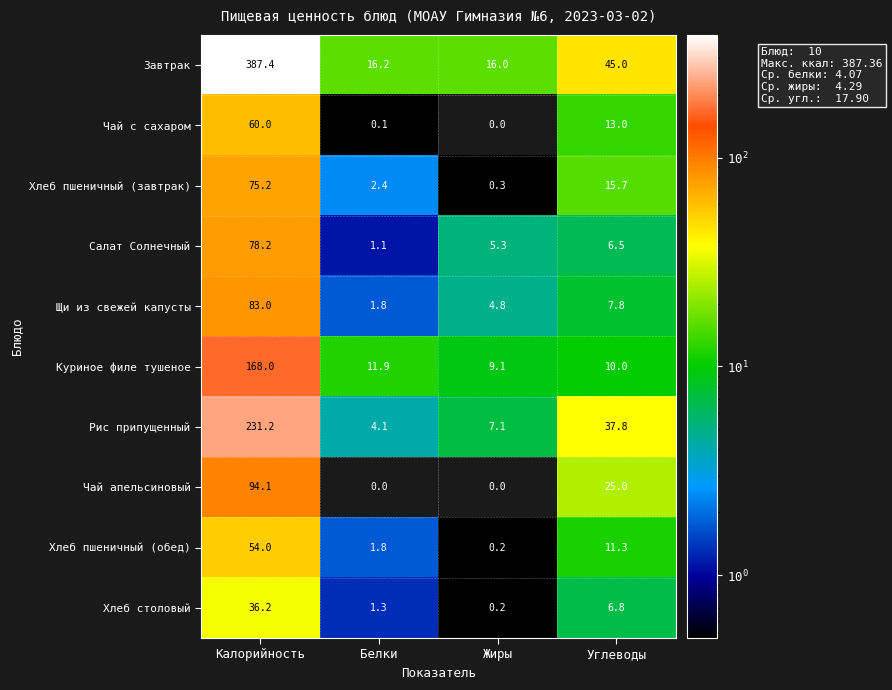

What is the total value across all series at Белки?

40.7